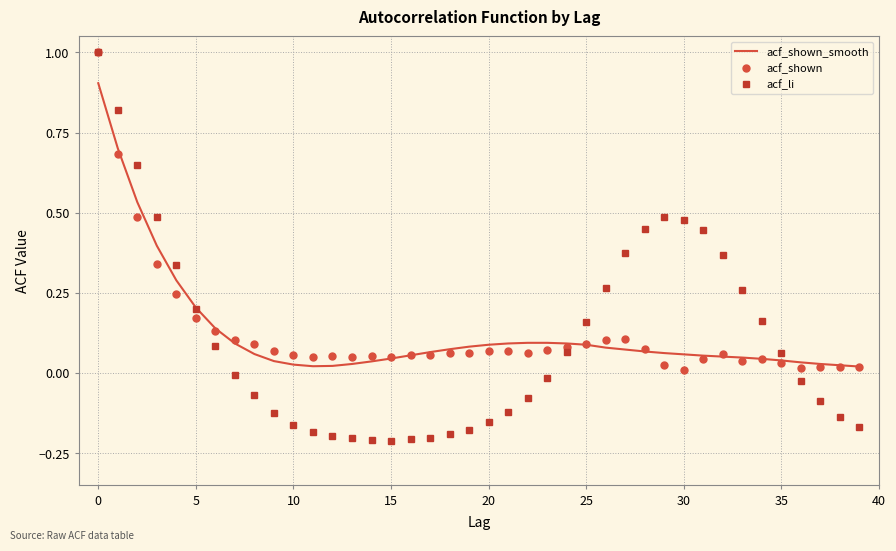

Which series has the largest range (max minus min)?

acf_li